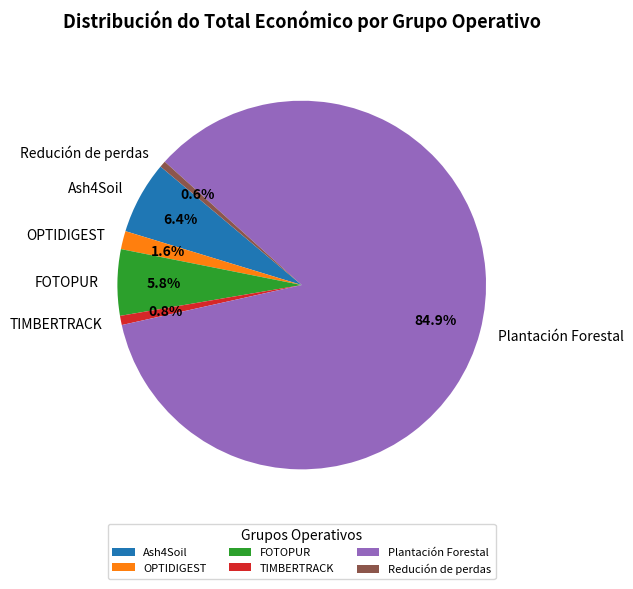

How many segments does this pie chart have?

6